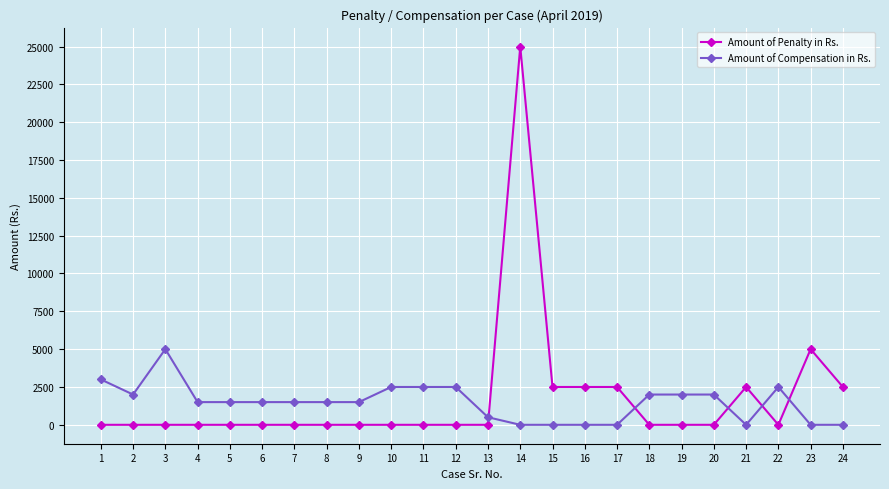

The Amount of Penalty in Rs. series shows 2500 at 24. True or false?

True